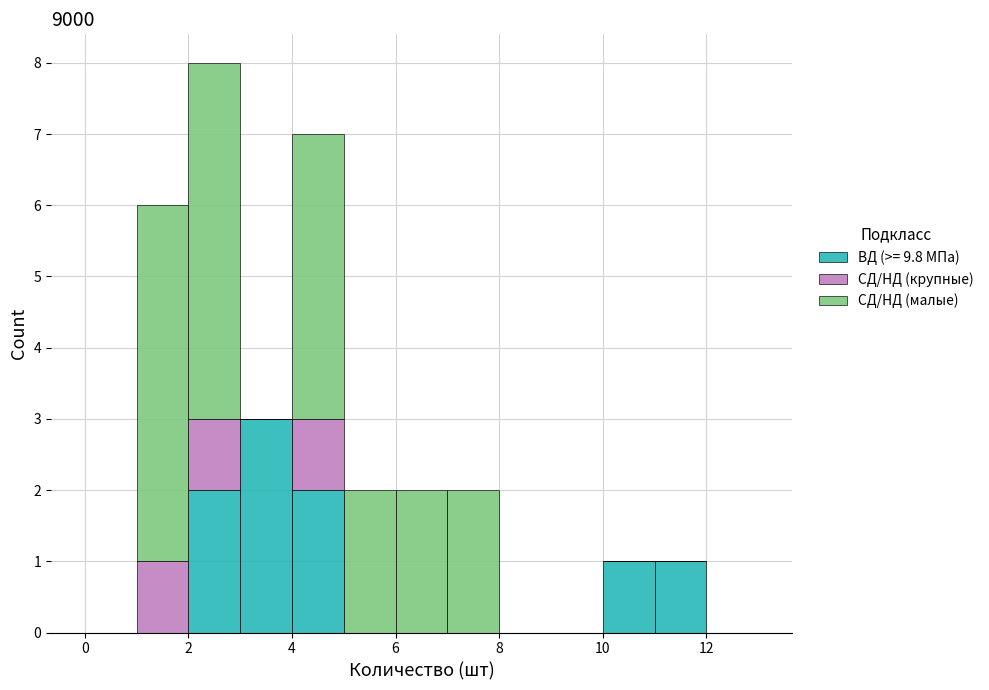

What is the total height of the stacked bar covering 11 to 12 on the x-axis? The values are not printed on the chart, so give them approximately, as read against the axis.

1